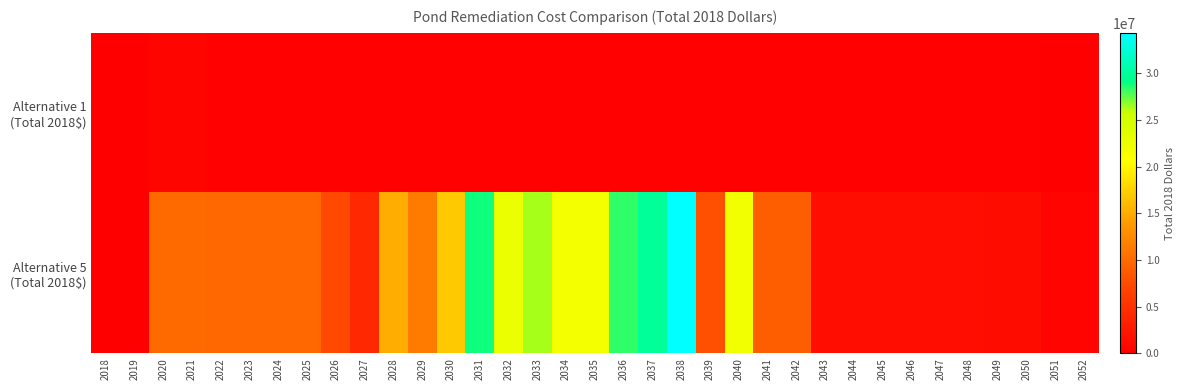

Rank the series by their maximum value, from lowest to highest.

Alternative 1 (Total 2018$), Alternative 5 (Total 2018$)